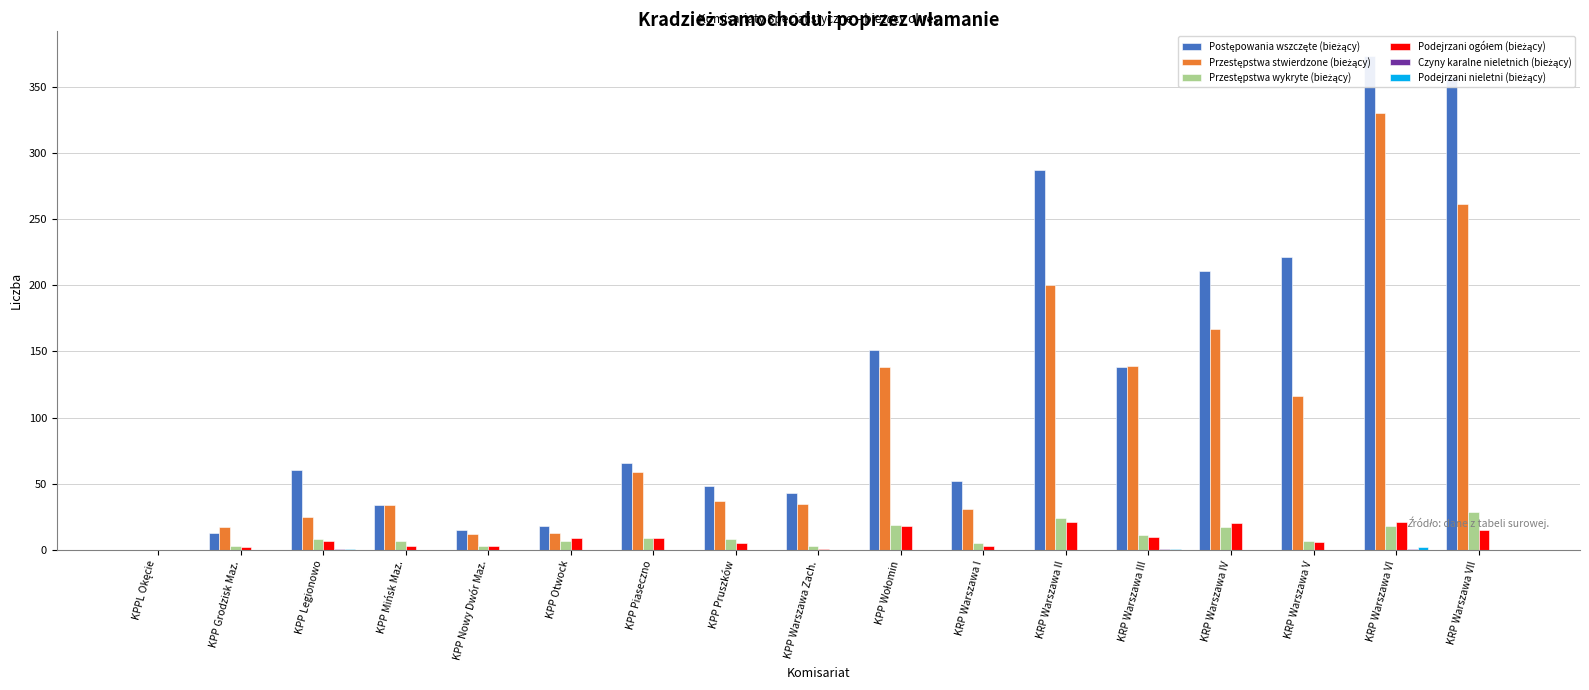

How many values in the Czyny karalne nieletnich (bieżący) series exceed 0?

3